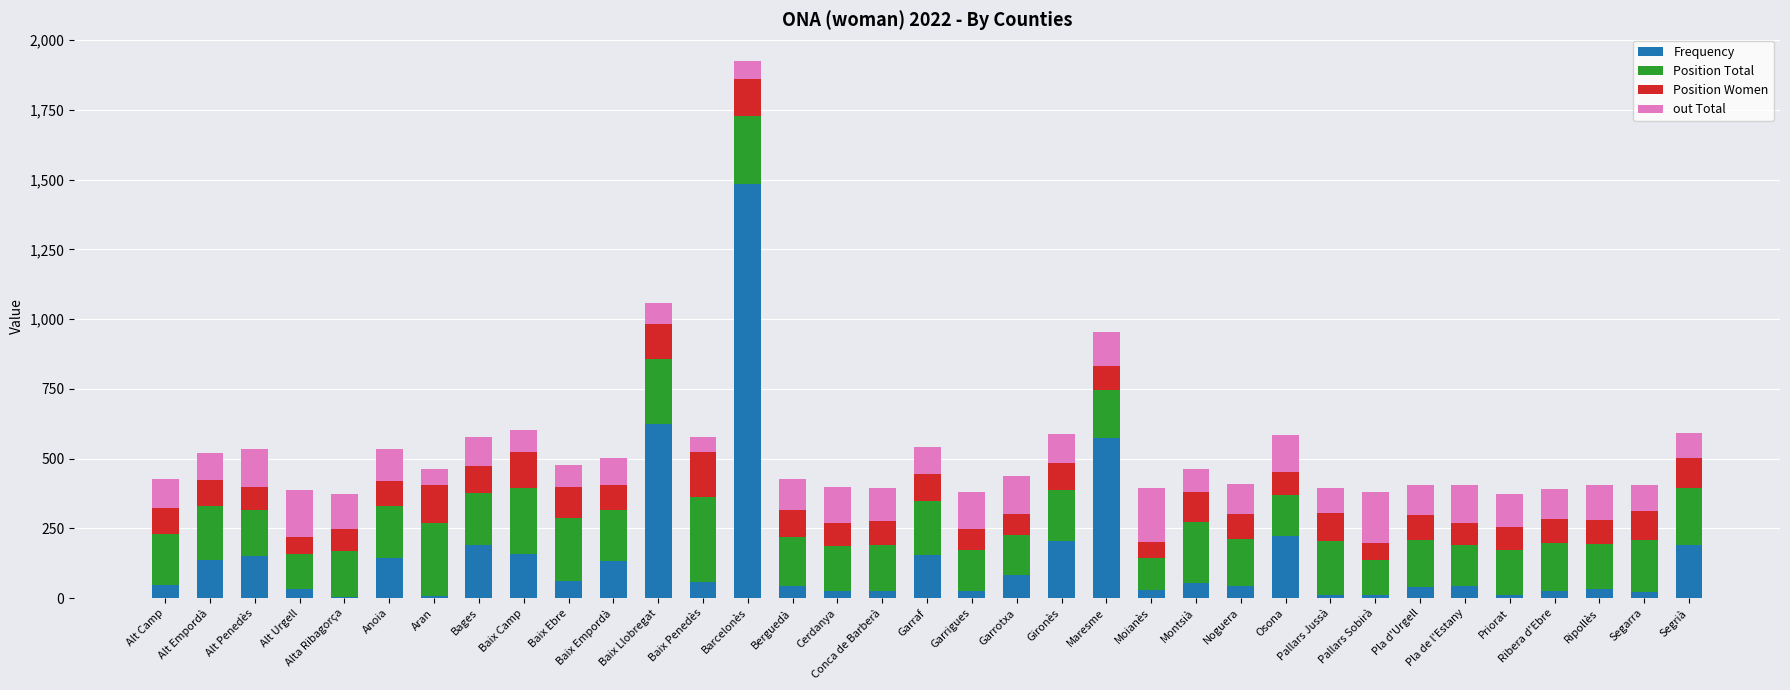

What is the total value across all series at Garrotxa?

437